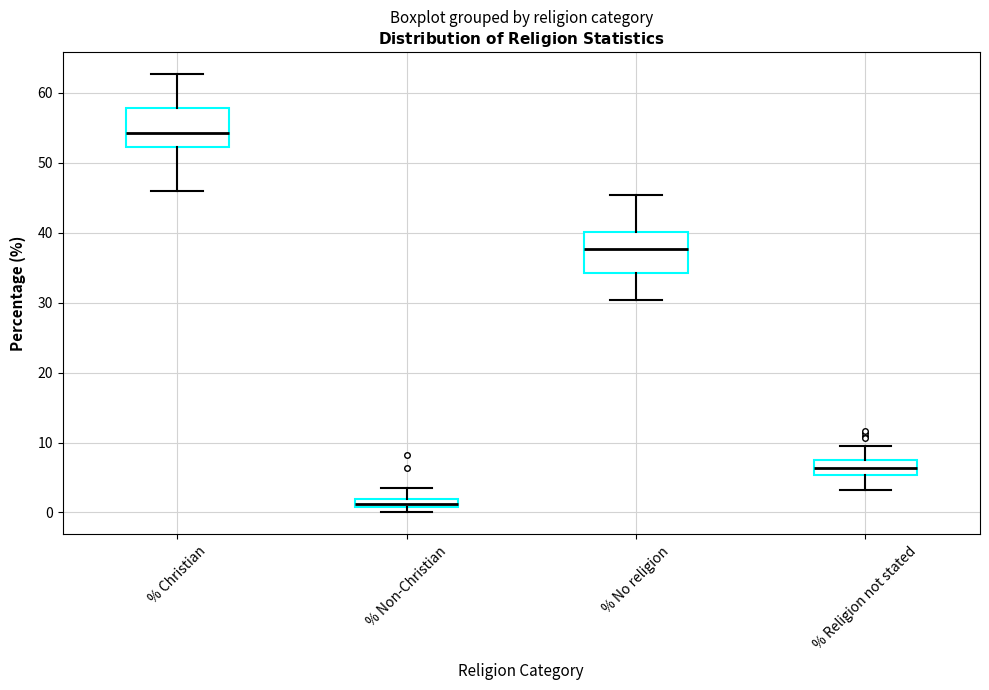

Where does the lower whisker of the box for % No religion end on the y-axis? The values are not printed on the chart, so give them approximately, as read against the axis.

30